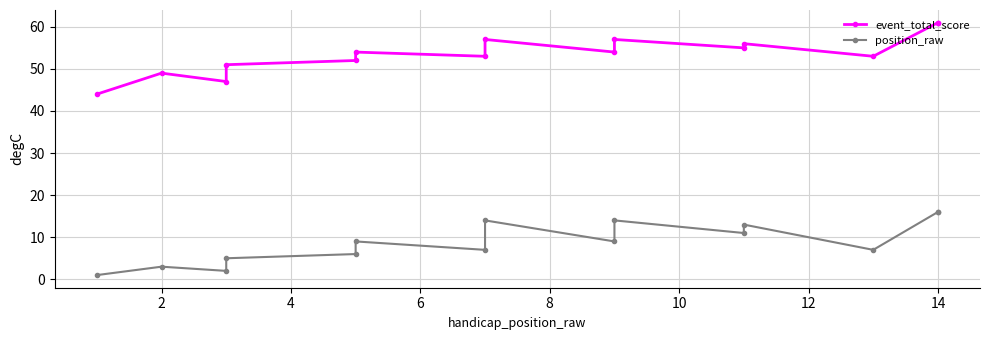

What is the sum of the event_total_score values at 14 and 12?

114